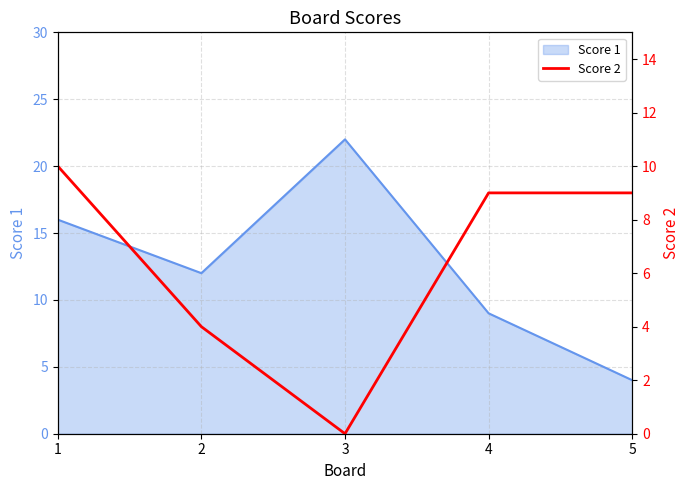

Rank the categories by Score 1 value from lowest to highest.

5, 4, 2, 1, 3